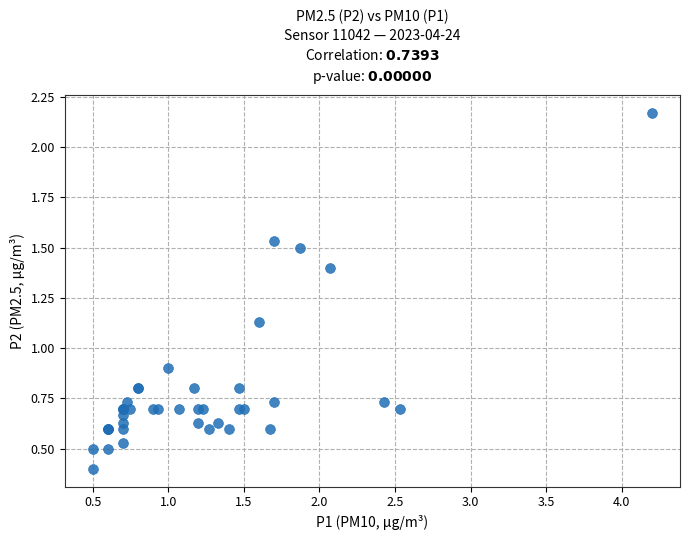

What Y value in the scatter plot is closest to 1?

0.9